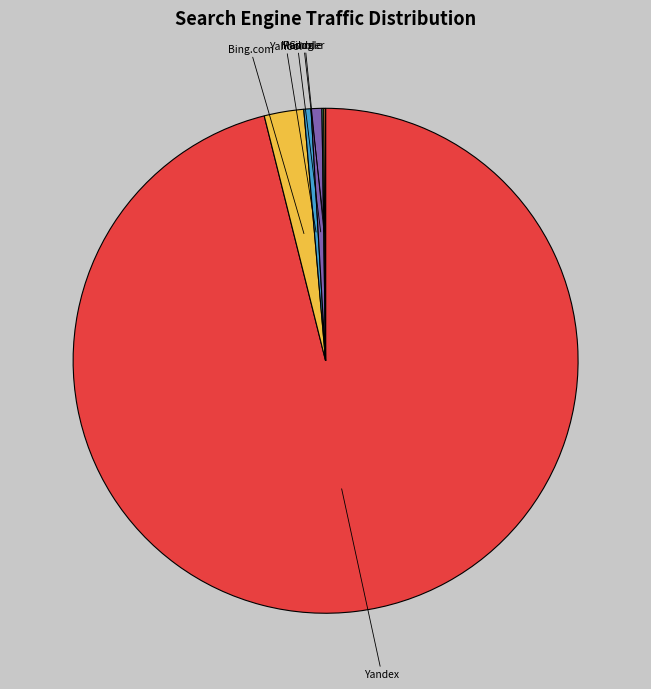

Does any single category account for the majority?

Yes